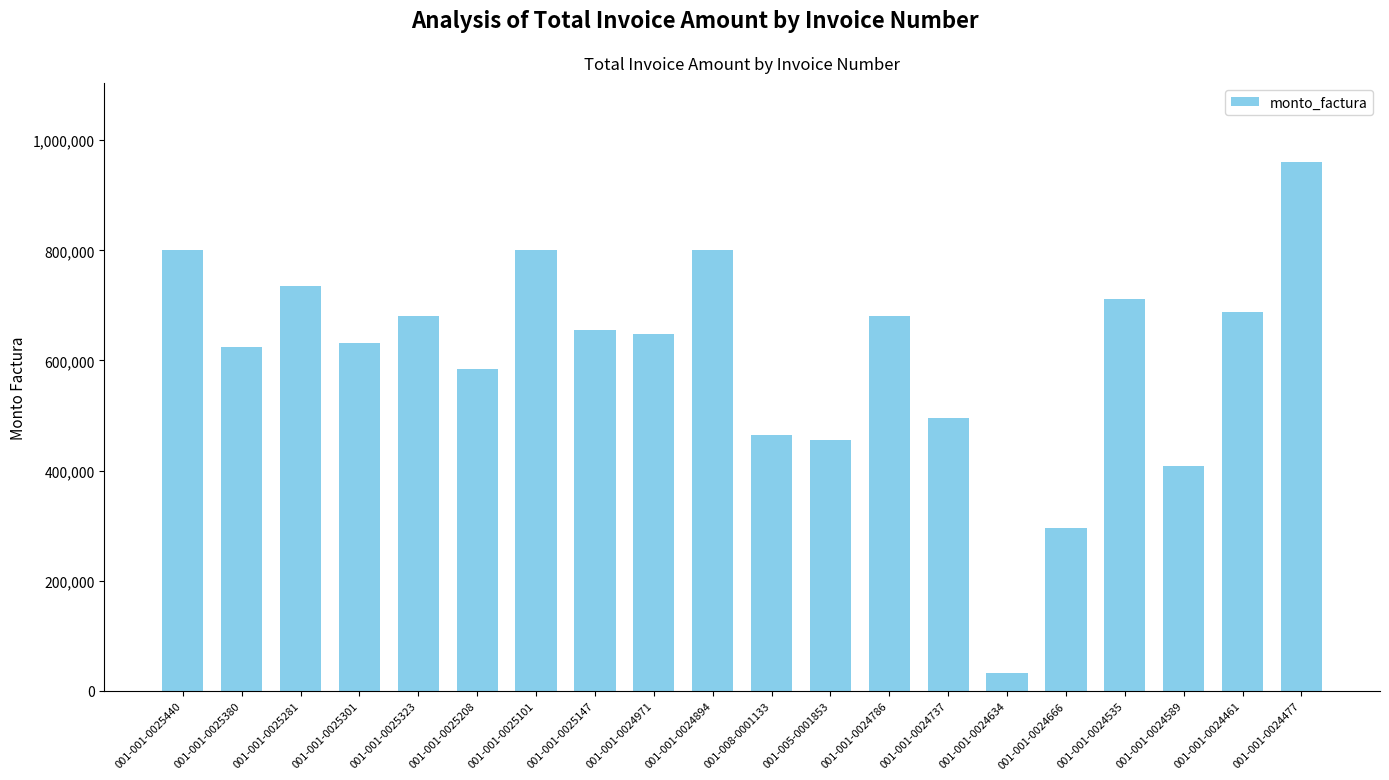

The chart shows a value of 688000 at 001-001-0024461. True or false?

True